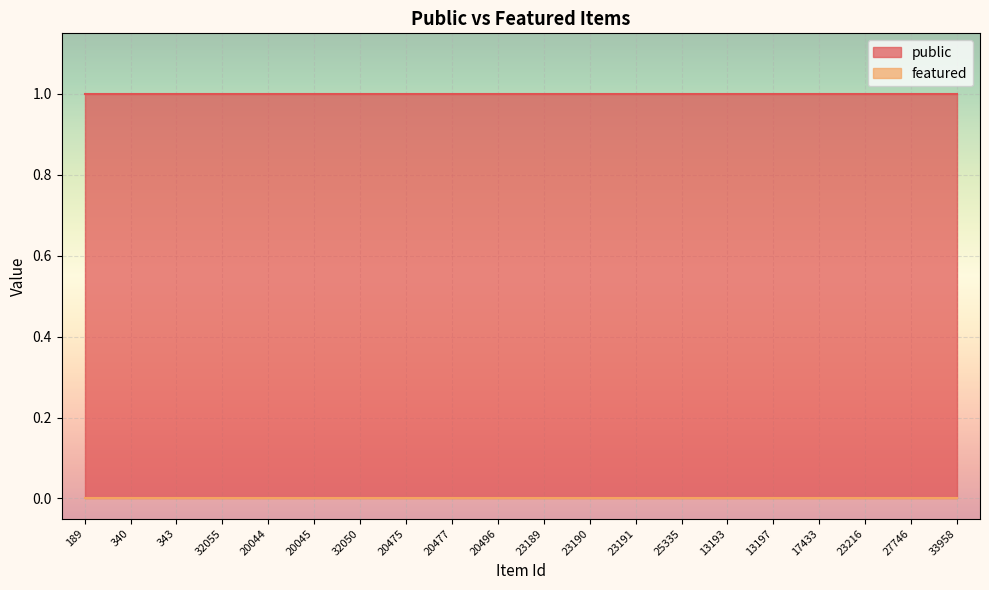

Does the chart display data point markers on the line(s)?

No